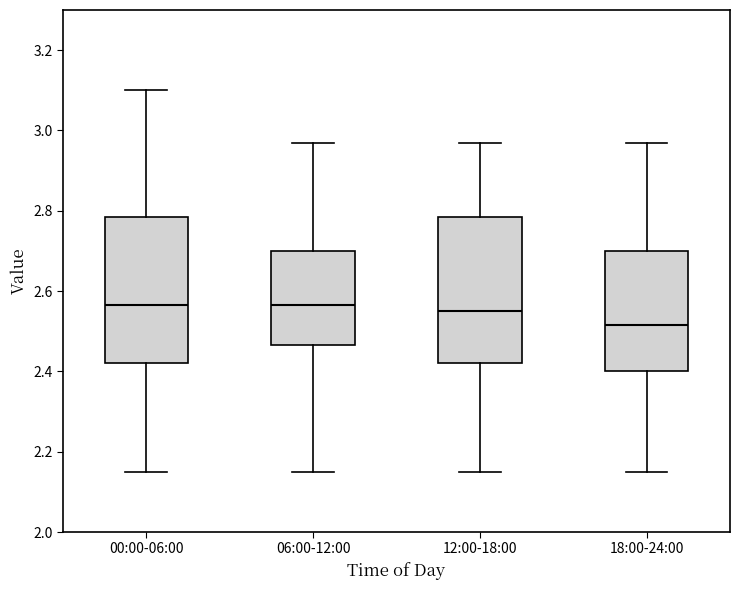

Which box's median line is the lowest?

18:00-24:00